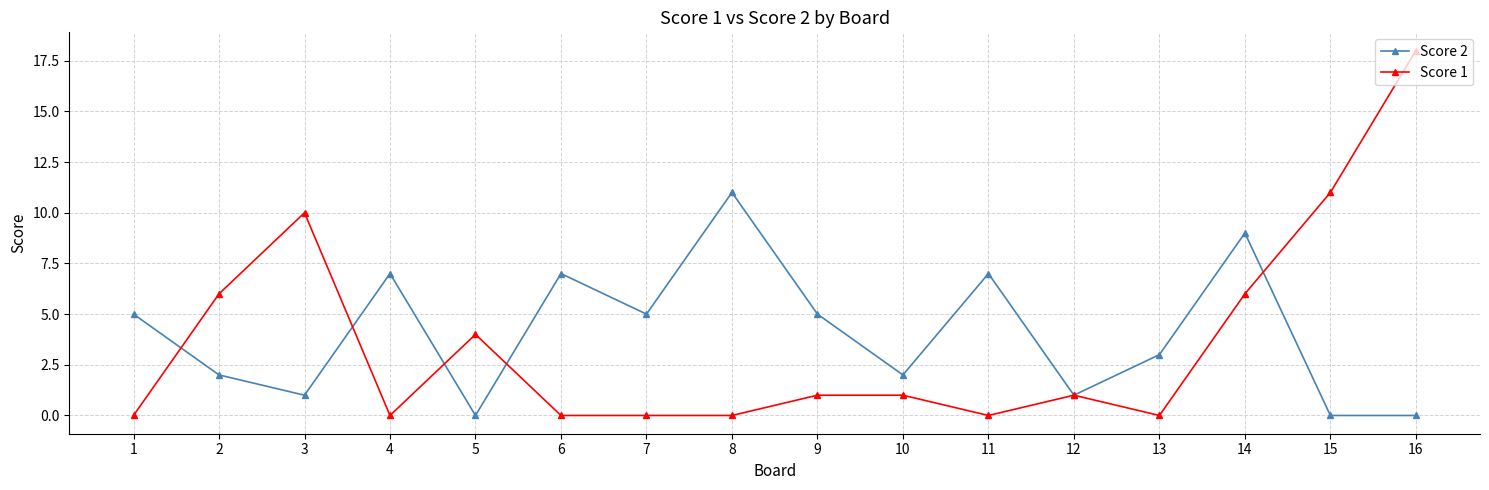

Which series changed the most between 9 and 13?

Score 2